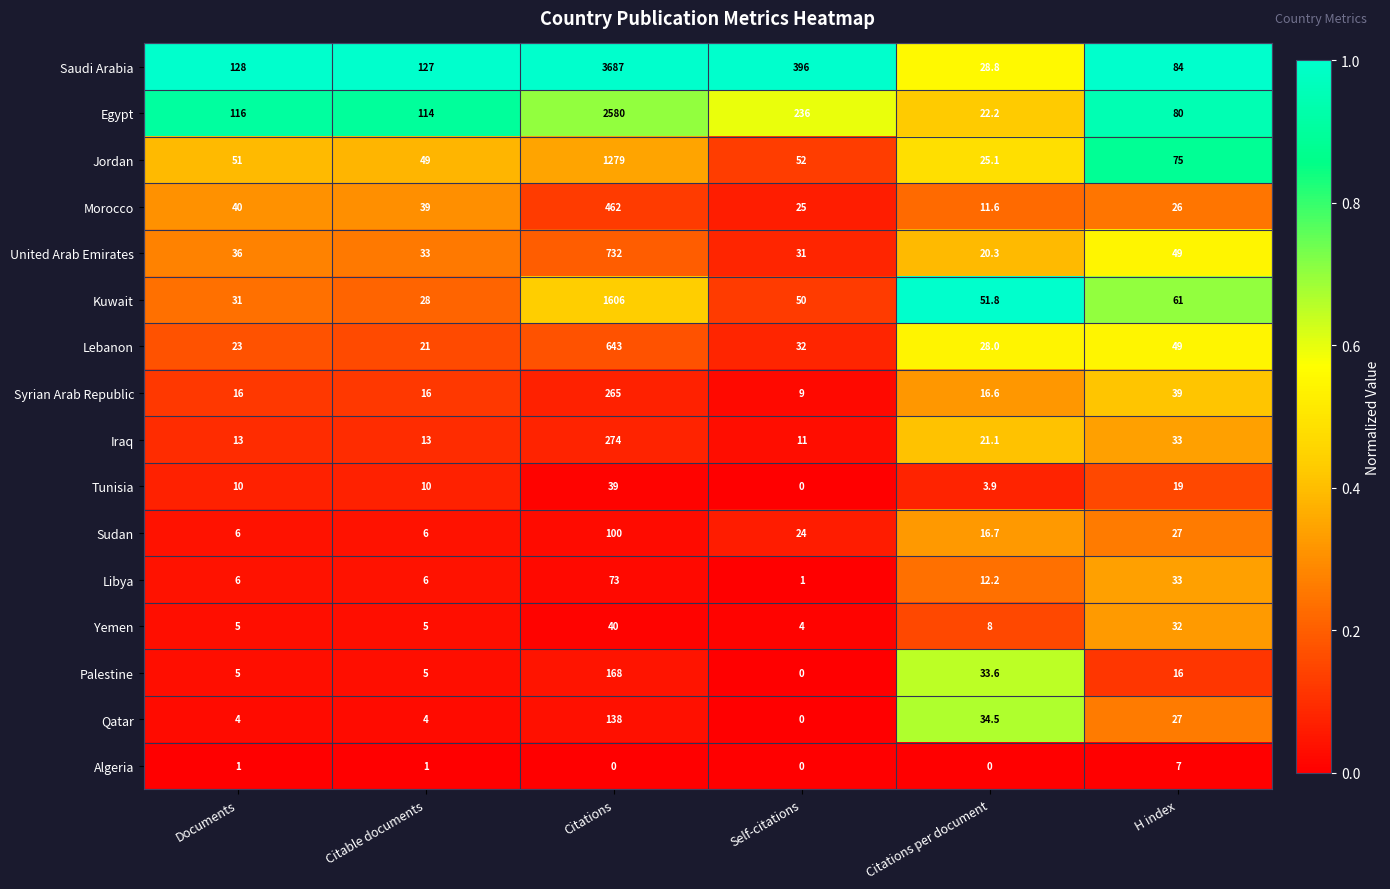

What is the highest value of the Saudi Arabia series?

3687.0